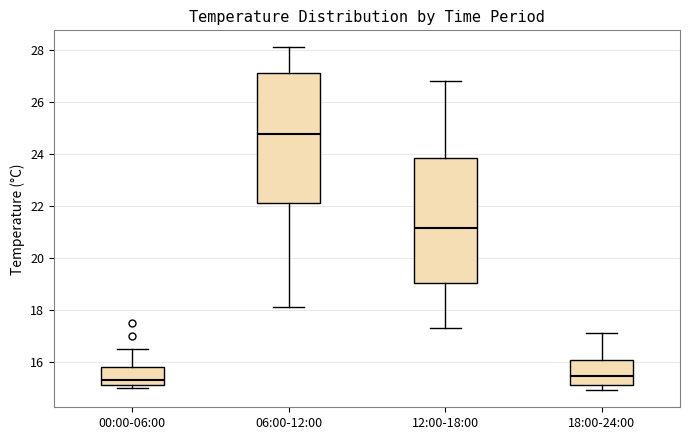

Where is the lower edge of the box for 06:00-12:00 on the y-axis? The values are not printed on the chart, so give them approximately, as read against the axis.

22.2